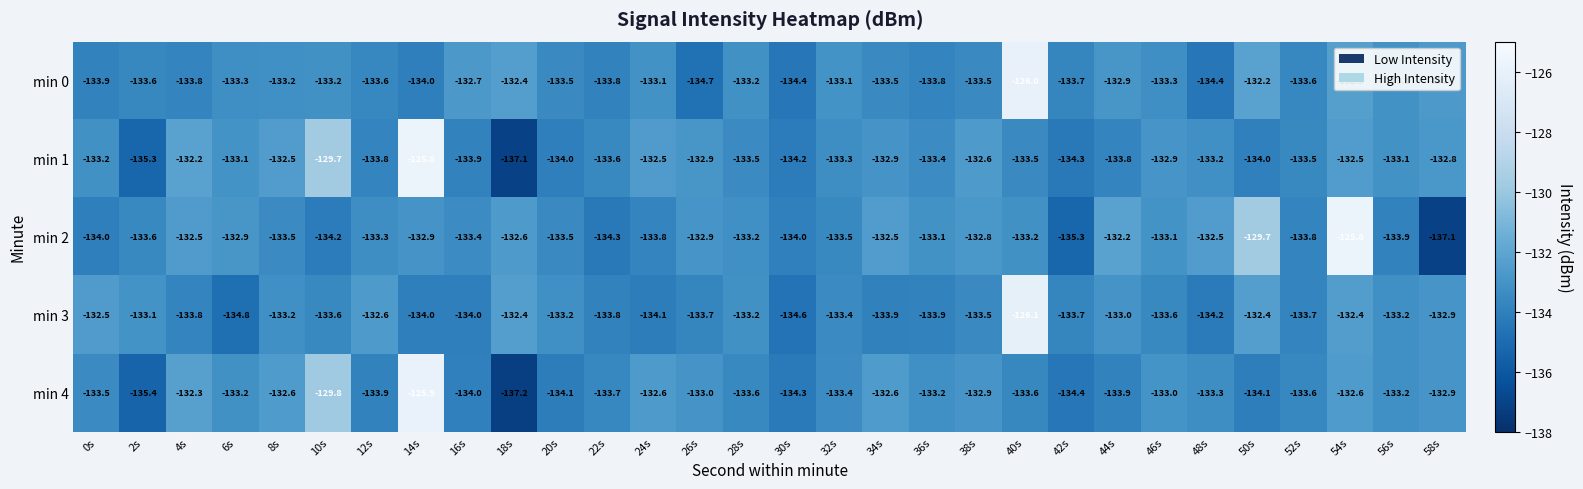

What is the maximum value shown in the chart?

-125.8